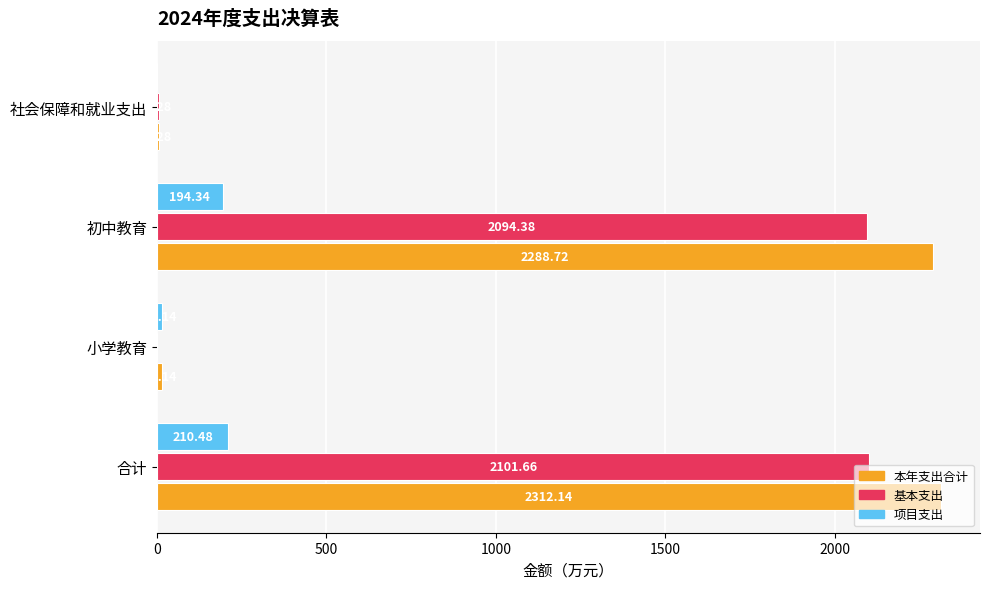

Where is 项目支出 nearest to the value 105?

小学教育